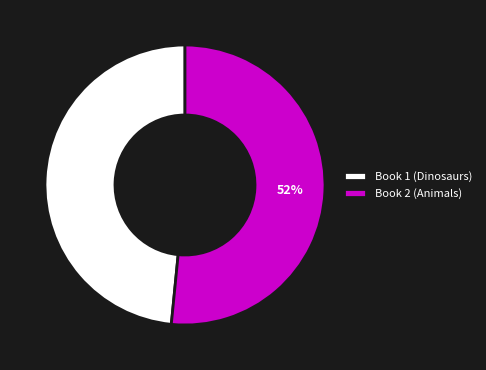

Rank the categories by value from highest to lowest.

Book 2 (Animals), Book 1 (Dinosaurs)